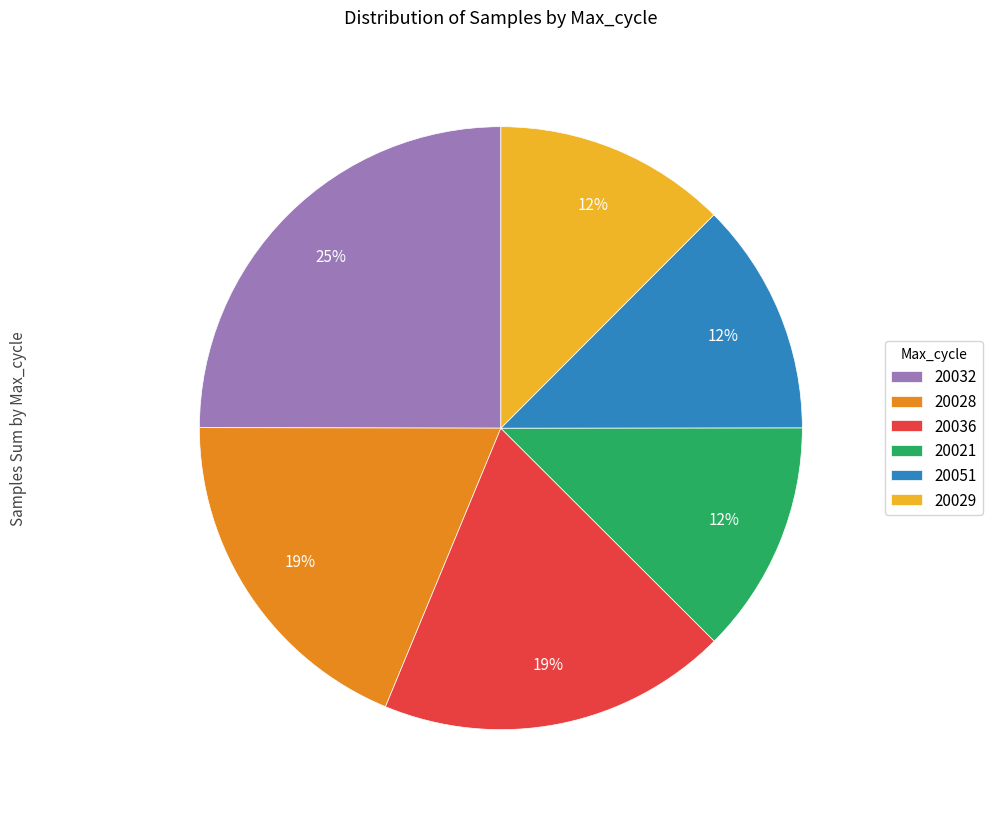

To the nearest percent, what is the average slice percentage?

17%